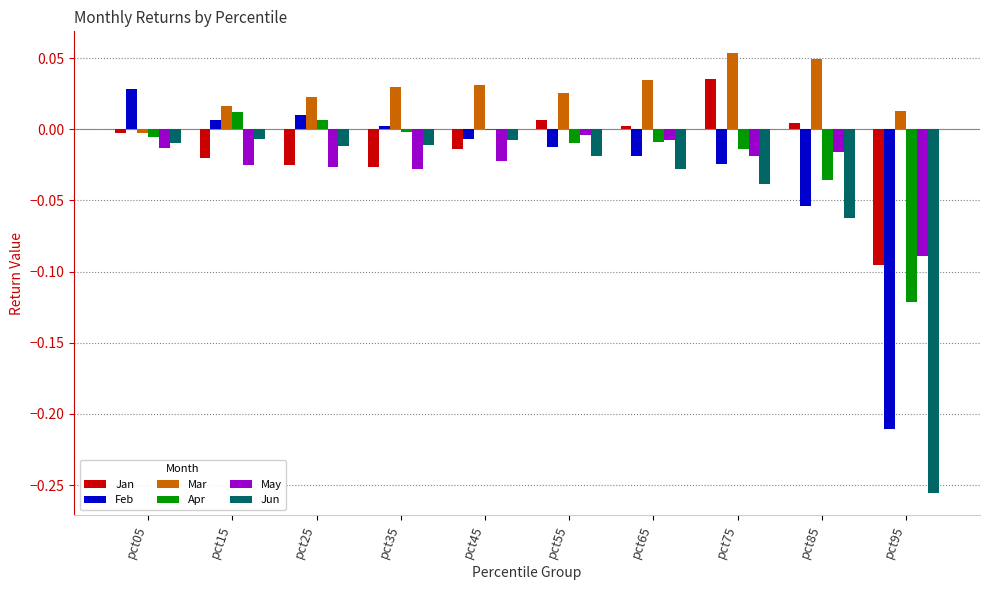

The value of May at pct45 is -0.0. True or false?

True